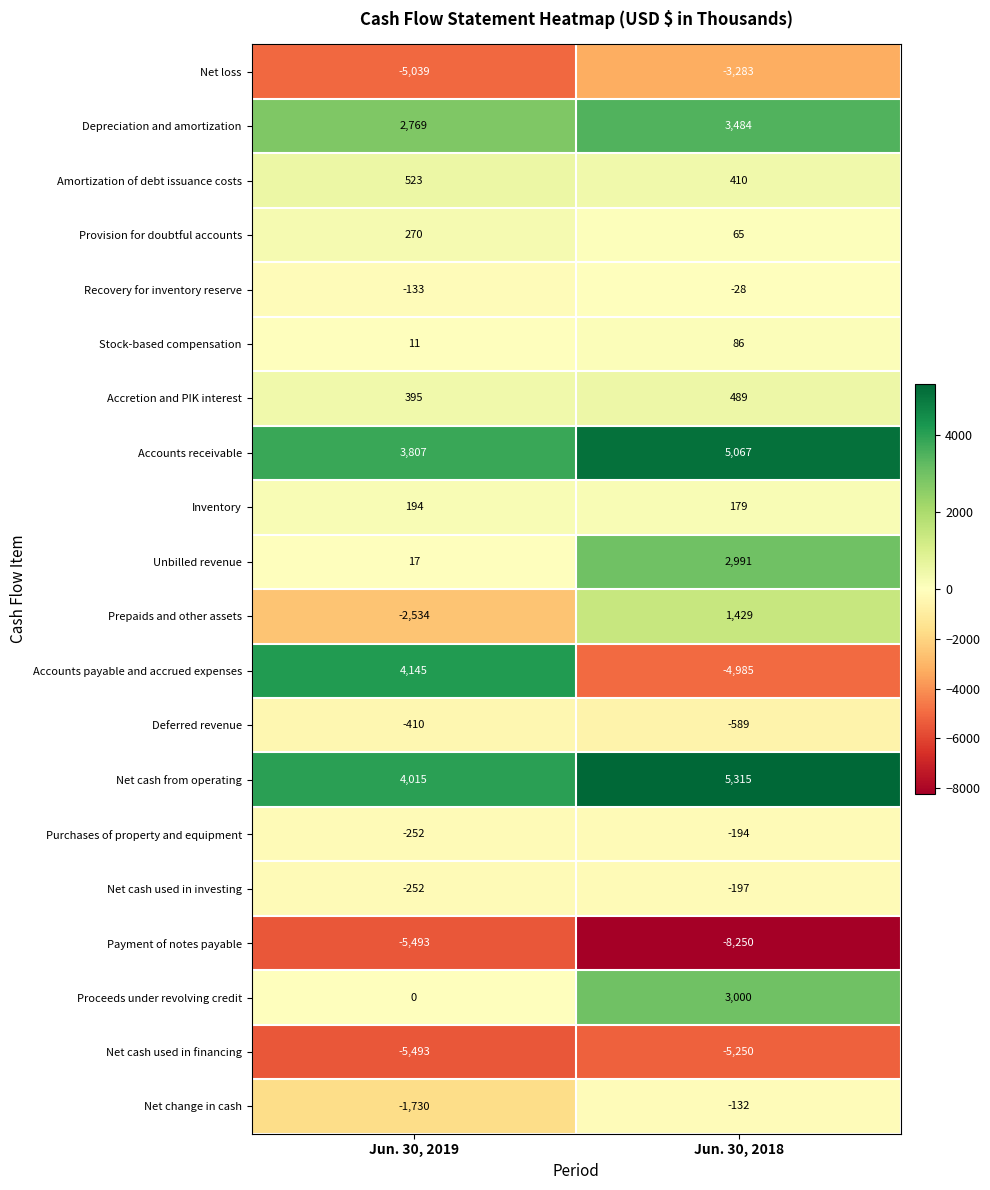

At which label is Net cash used in financing closest to -5371?

Jun. 30, 2018